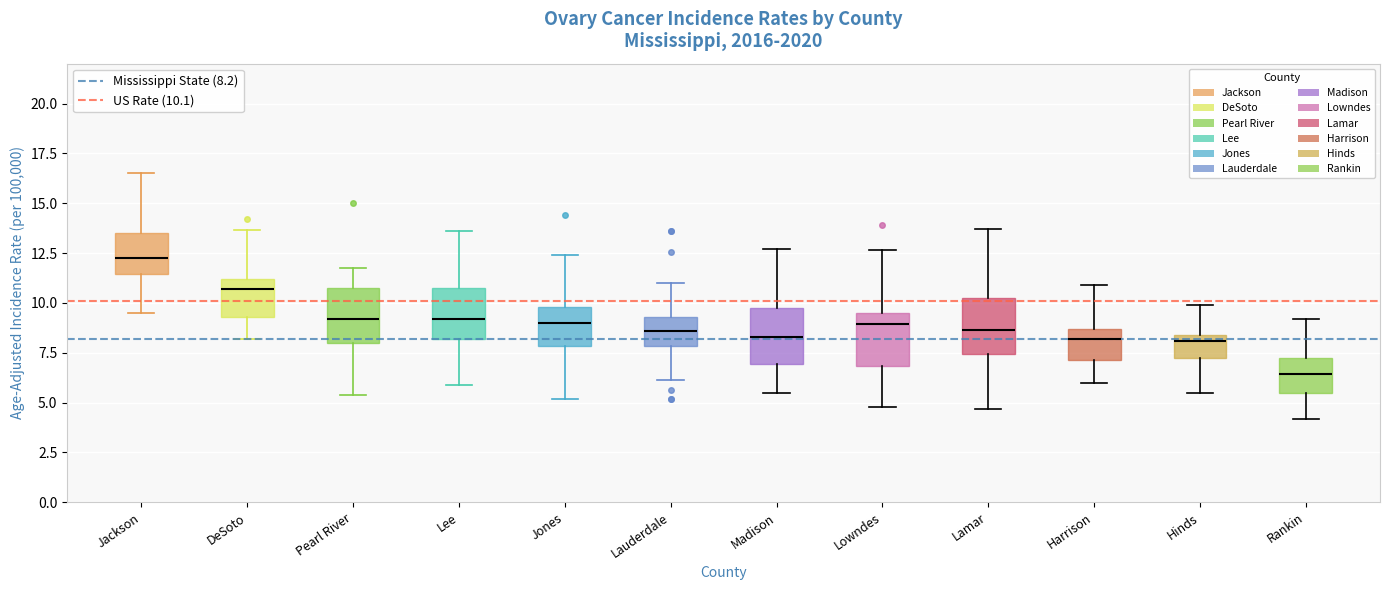

Which box has the highest median line?

Jackson